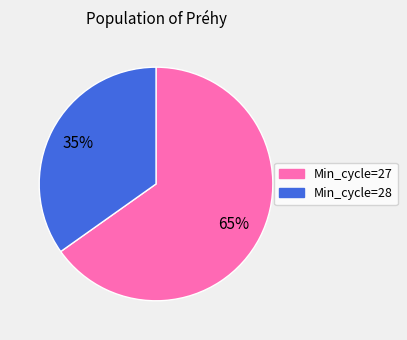

To the nearest percent, what is the average slice percentage?

50%